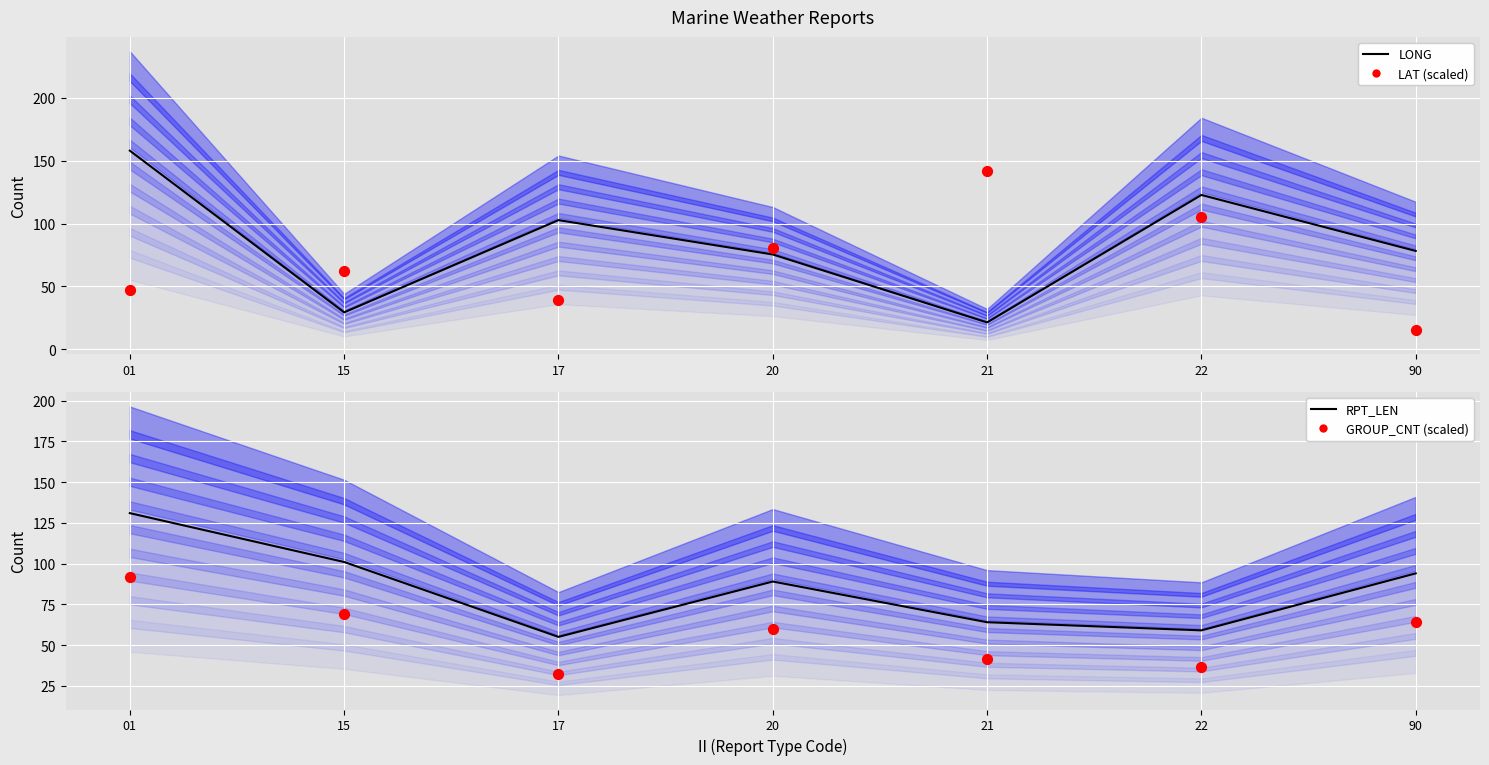

What are all the series names shown in the legend?

LONG, LAT (scaled), RPT_LEN, GROUP_CNT (scaled)